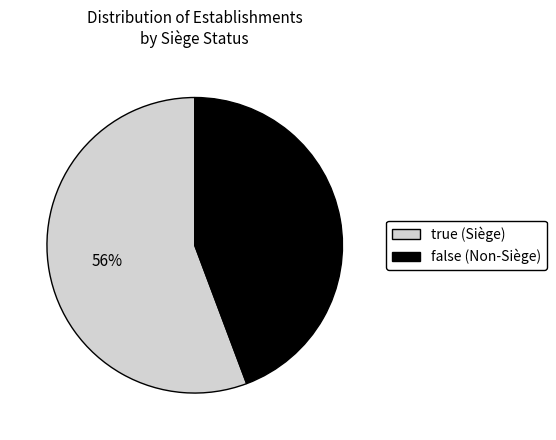

Is the sum of true (Siège) and false (Non-Siège) greater than half?

Yes